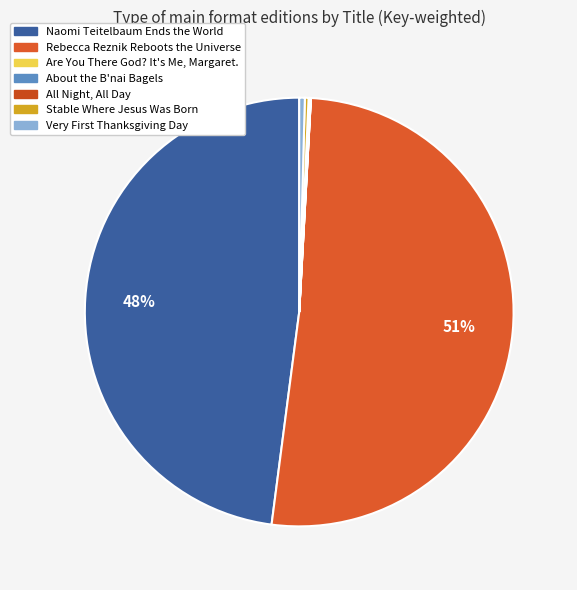

To the nearest percent, what is the average slice percentage?

14%